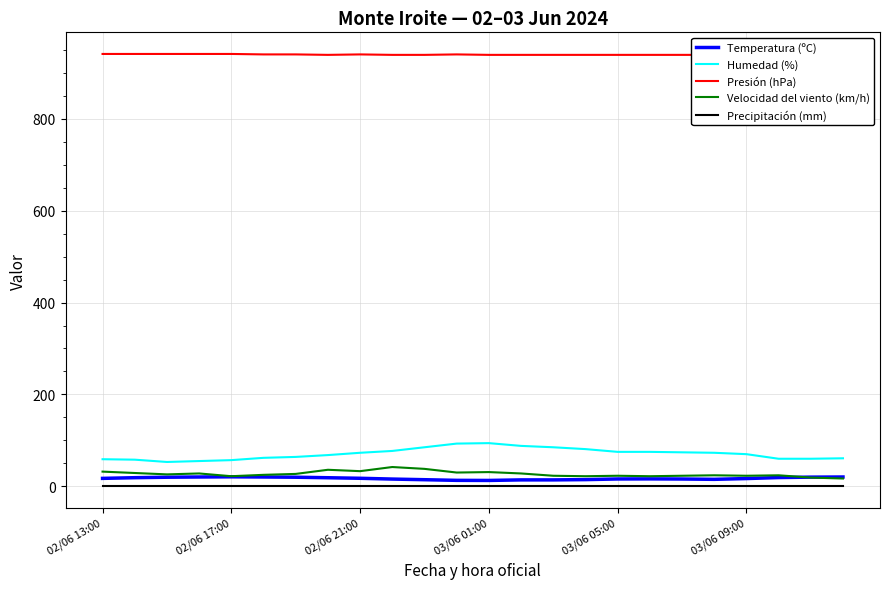

Is the value of Velocidad del viento (km/h) at 02/06 21:00 greater than the value of Temperatura (ºC) at 03/06 09:00?

Yes